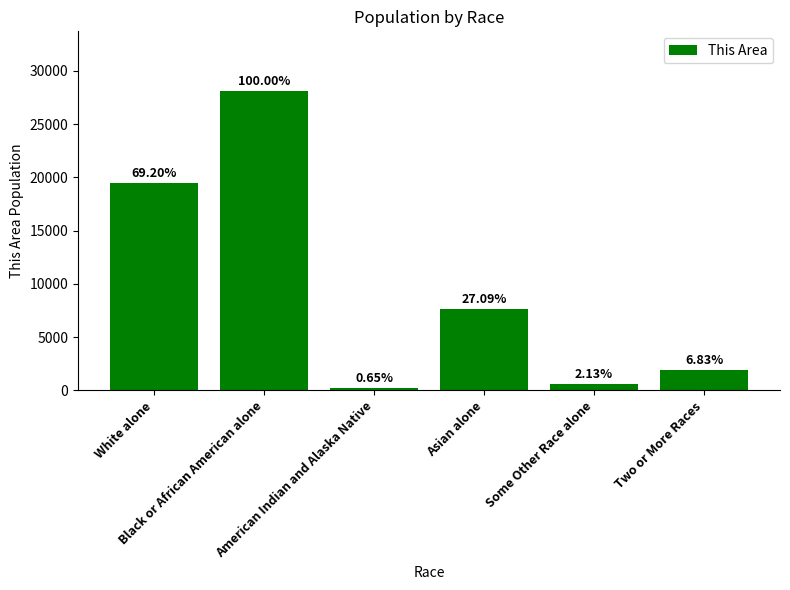

Rank the categories by value from lowest to highest.

American Indian and Alaska Native, Some Other Race alone, Two or More Races, Asian alone, White alone, Black or African American alone